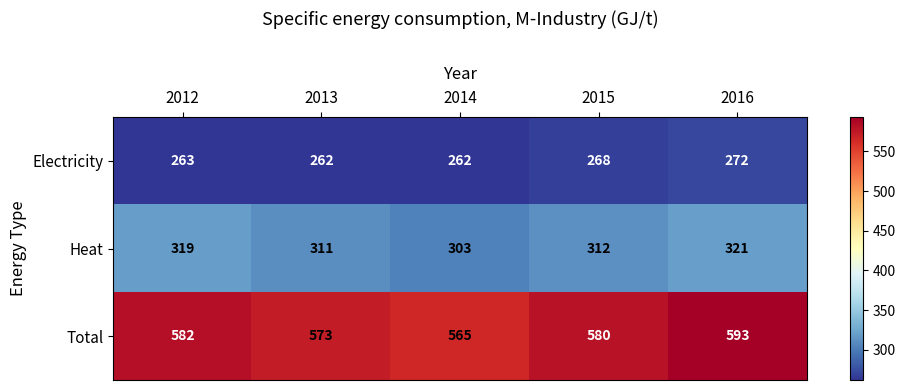

At which category does the chart reach its peak across all series?

2016